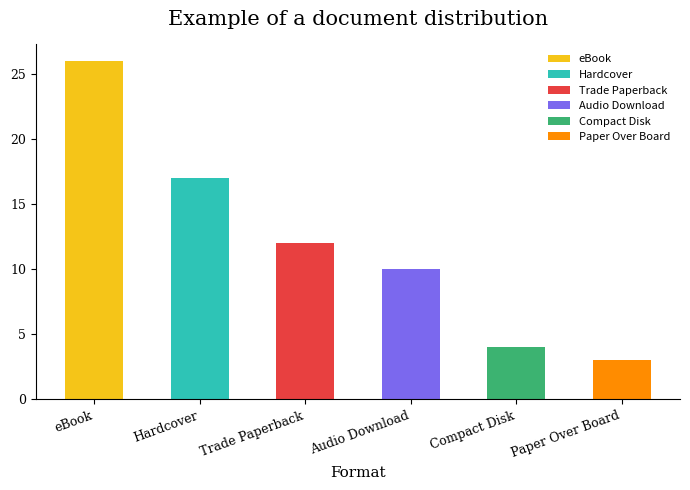

What is the difference between the maximum and minimum values?

23